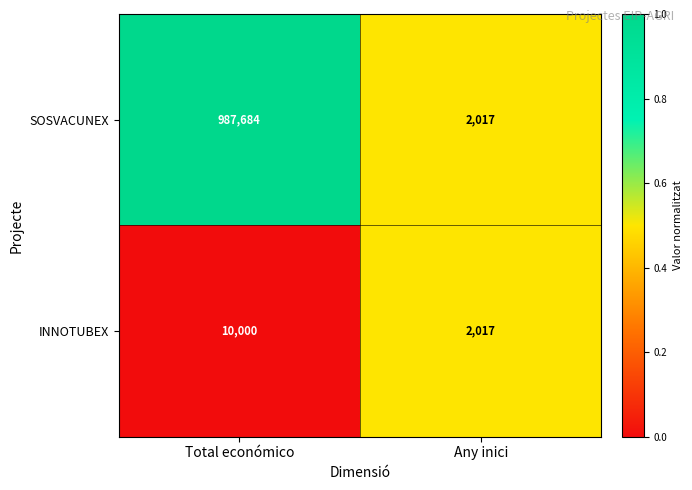

The value of INNOTUBEX at Total económico is 14734. True or false?

False